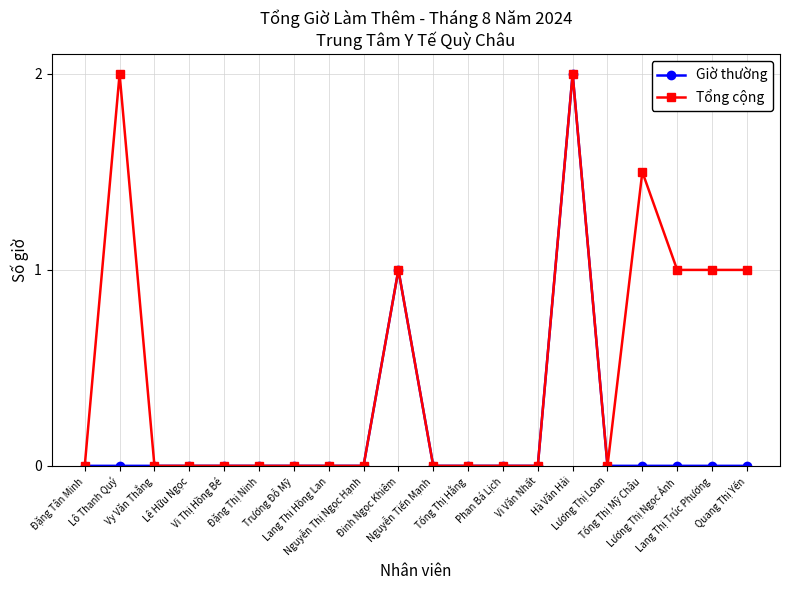

The value of Tổng cộng at Phan Bá Lịch is -1.2. True or false?

False